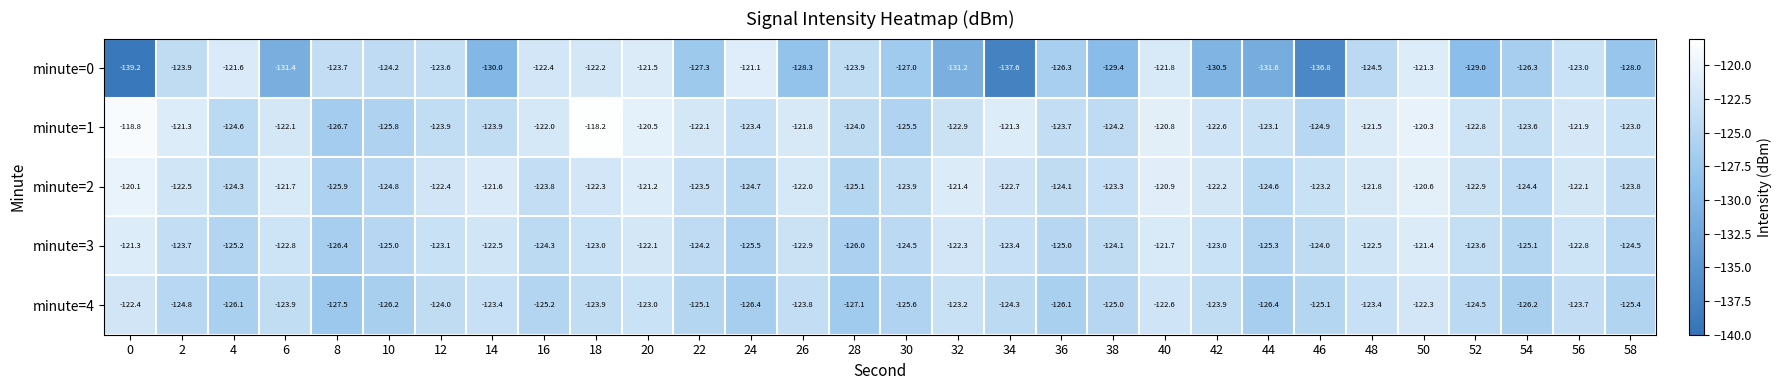

At which category is the sum across all series the highest?

50